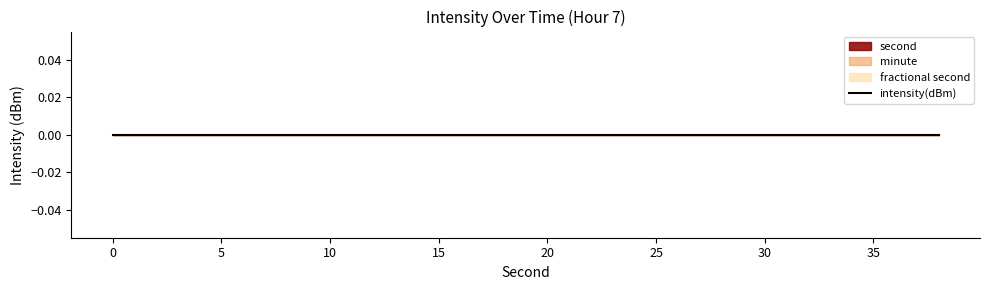

Which has a higher value, 16 or 22?

16